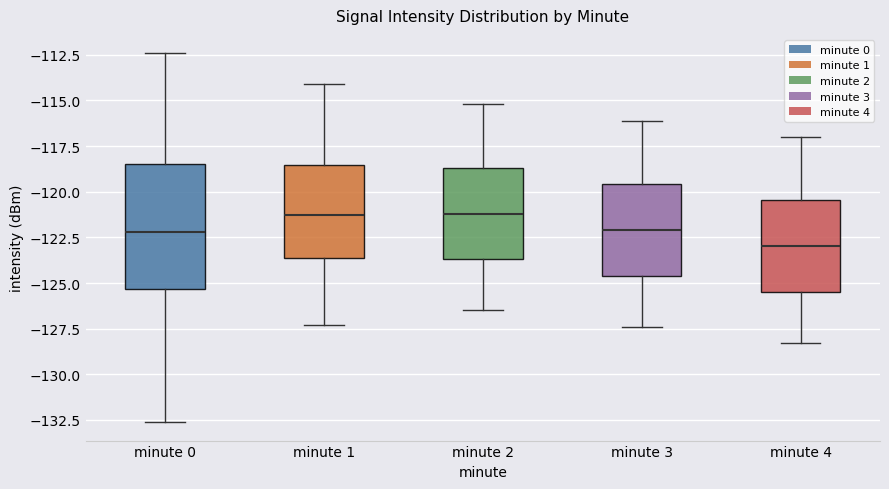

Reading left to right, transcribe this box plot: for each box, give where its median line is, the range the box spans, and where its two whiskers end, as read against the y-axis. The values are not printed on the chart, so give them approximately, as read against the axis.

minute 0: median -122.0, box -125.5 to -118.5, whiskers -132.5 to -112.5
minute 1: median -121.0, box -123.5 to -118.5, whiskers -127.5 to -114.0
minute 2: median -121.0, box -123.5 to -118.5, whiskers -126.5 to -115.0
minute 3: median -122.0, box -124.5 to -119.5, whiskers -127.5 to -116.0
minute 4: median -123.0, box -125.5 to -120.5, whiskers -128.5 to -117.0